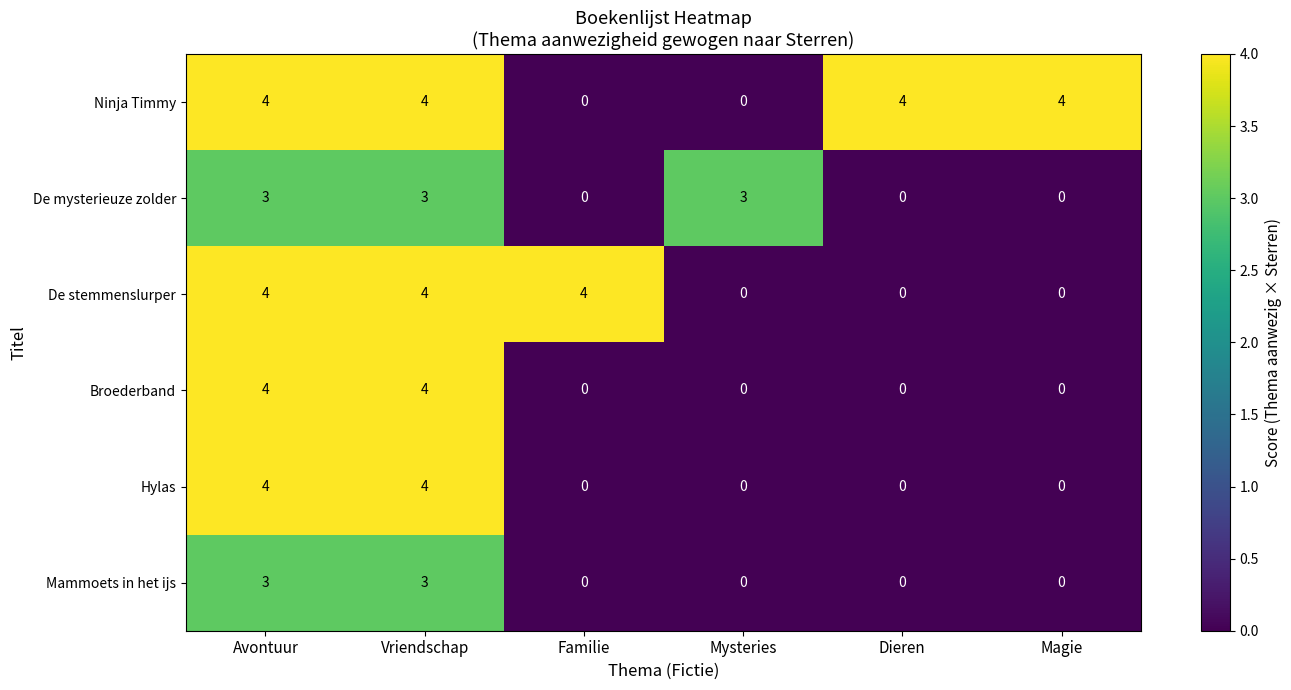

What is the average value of the Ninja Timmy series?

3